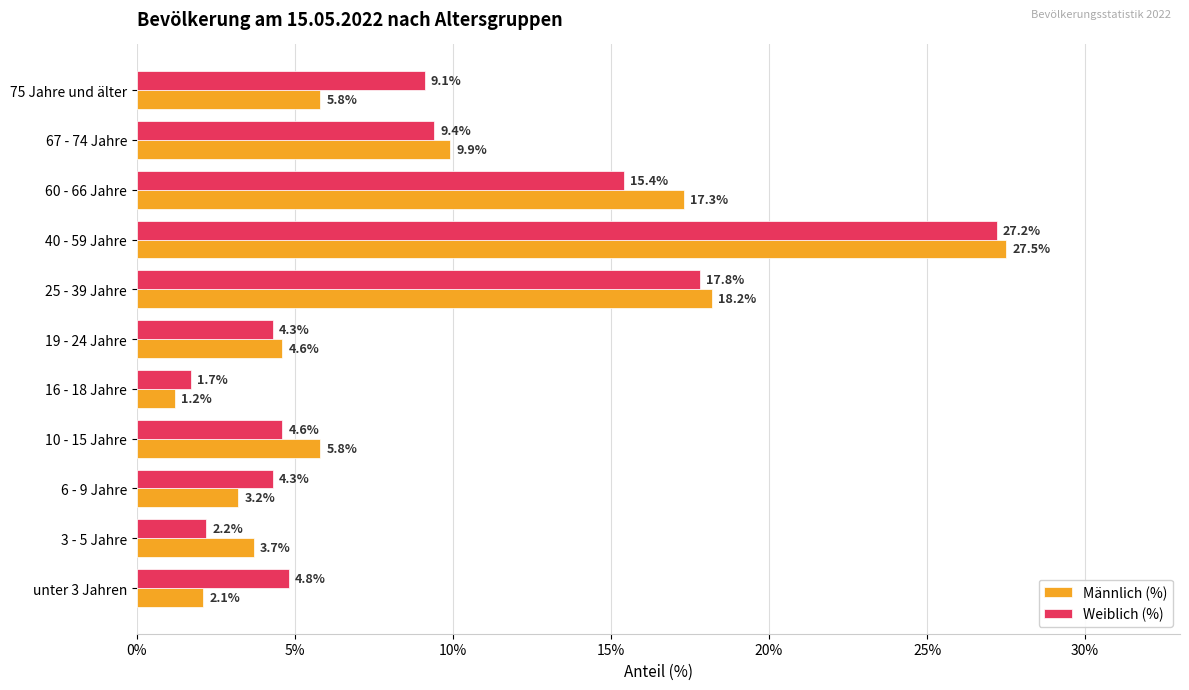

Rank the series by their average value, from lowest to highest.

Männlich (%), Weiblich (%)